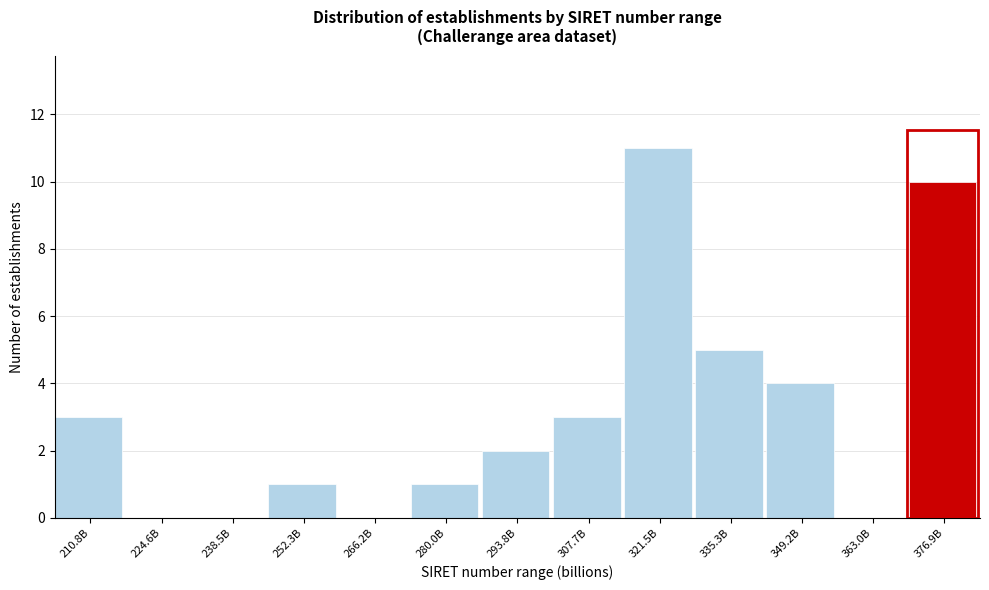

Reading left to right, extract all data points from this chart.

210.8B=3	224.6B=0	238.5B=0	252.3B=1	266.2B=0	280.0B=1	293.8B=2	307.7B=3	321.5B=11	335.3B=5	349.2B=4	363.0B=0	376.9B=10